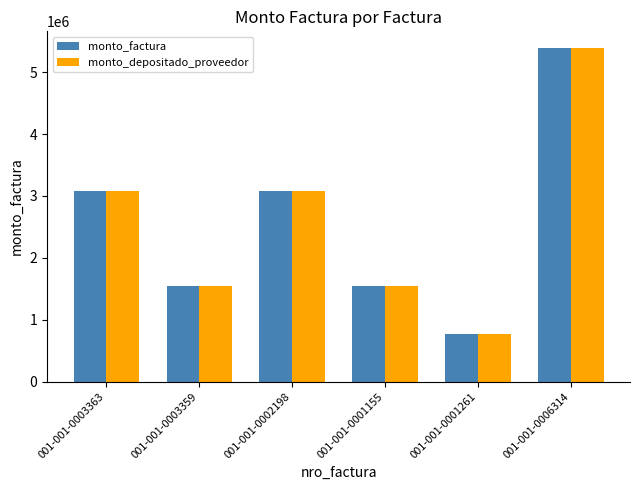

The value of monto_depositado_proveedor at 001-001-0006314 is 5390000. True or false?

True